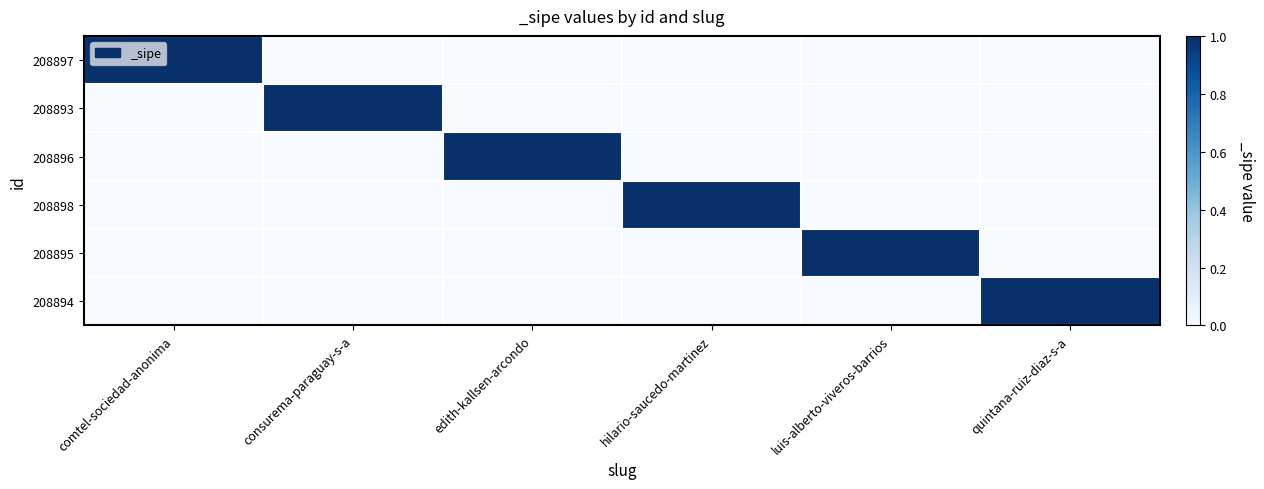

Reading left to right, extract all data points from this chart.

208897: comtel-sociedad-anonima=1	consurema-paraguay-s-a=0	edith-kallsen-arcondo=0	hilario-saucedo-martinez=0	luis-alberto-viveros-barrios=0	quintana-ruiz-diaz-s-a=0
208893: comtel-sociedad-anonima=0	consurema-paraguay-s-a=1	edith-kallsen-arcondo=0	hilario-saucedo-martinez=0	luis-alberto-viveros-barrios=0	quintana-ruiz-diaz-s-a=0
208896: comtel-sociedad-anonima=0	consurema-paraguay-s-a=0	edith-kallsen-arcondo=1	hilario-saucedo-martinez=0	luis-alberto-viveros-barrios=0	quintana-ruiz-diaz-s-a=0
208898: comtel-sociedad-anonima=0	consurema-paraguay-s-a=0	edith-kallsen-arcondo=0	hilario-saucedo-martinez=1	luis-alberto-viveros-barrios=0	quintana-ruiz-diaz-s-a=0
208895: comtel-sociedad-anonima=0	consurema-paraguay-s-a=0	edith-kallsen-arcondo=0	hilario-saucedo-martinez=0	luis-alberto-viveros-barrios=1	quintana-ruiz-diaz-s-a=0
208894: comtel-sociedad-anonima=0	consurema-paraguay-s-a=0	edith-kallsen-arcondo=0	hilario-saucedo-martinez=0	luis-alberto-viveros-barrios=0	quintana-ruiz-diaz-s-a=1